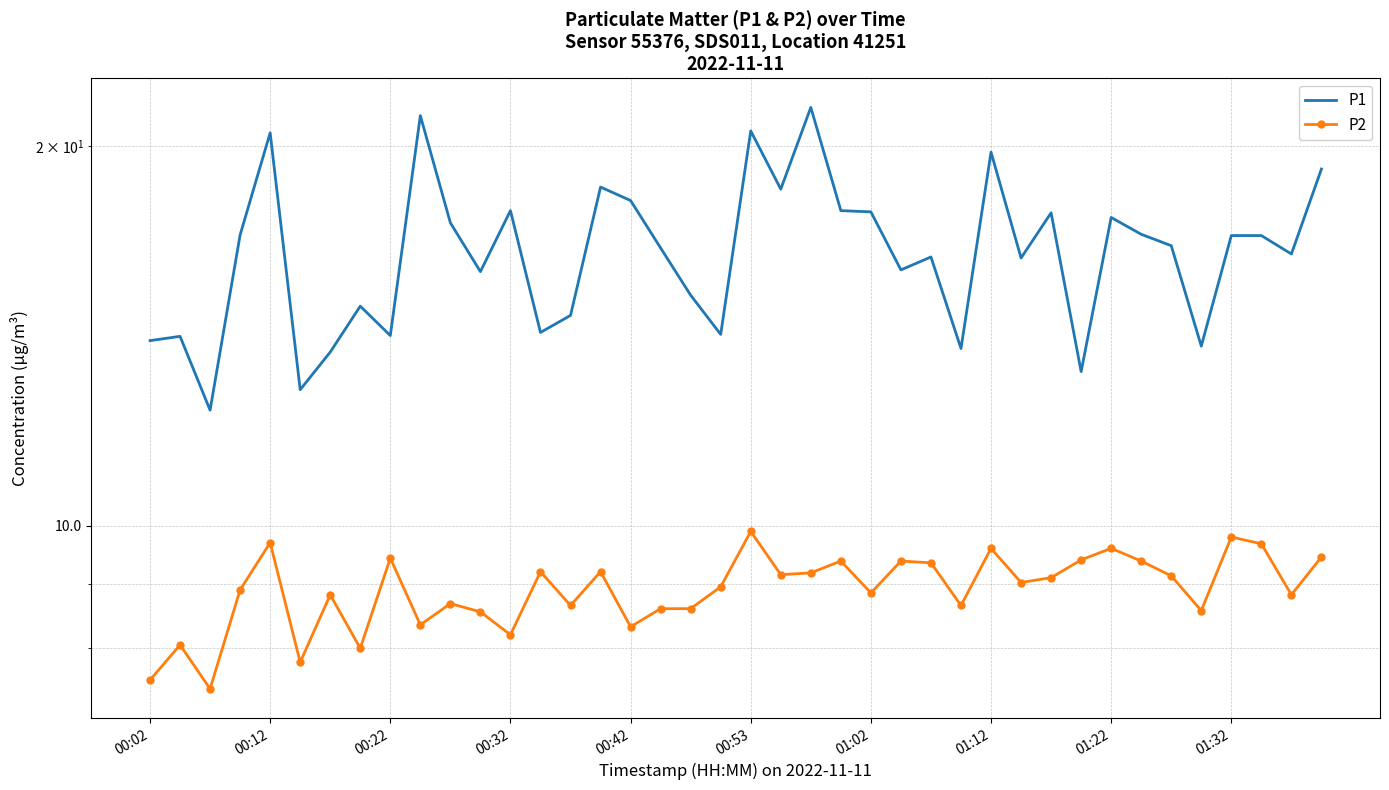

Is it true that P2 equals 4.5 at 10?

False